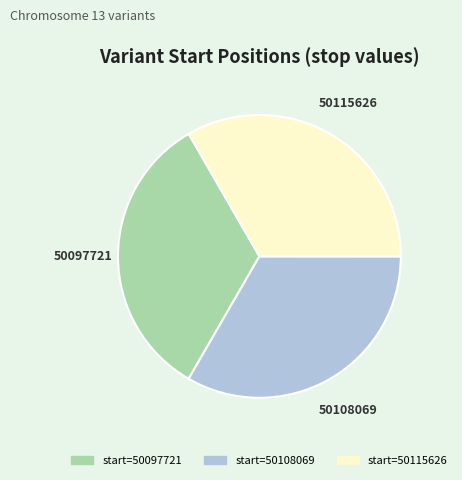

How many slices are in this pie chart?

3